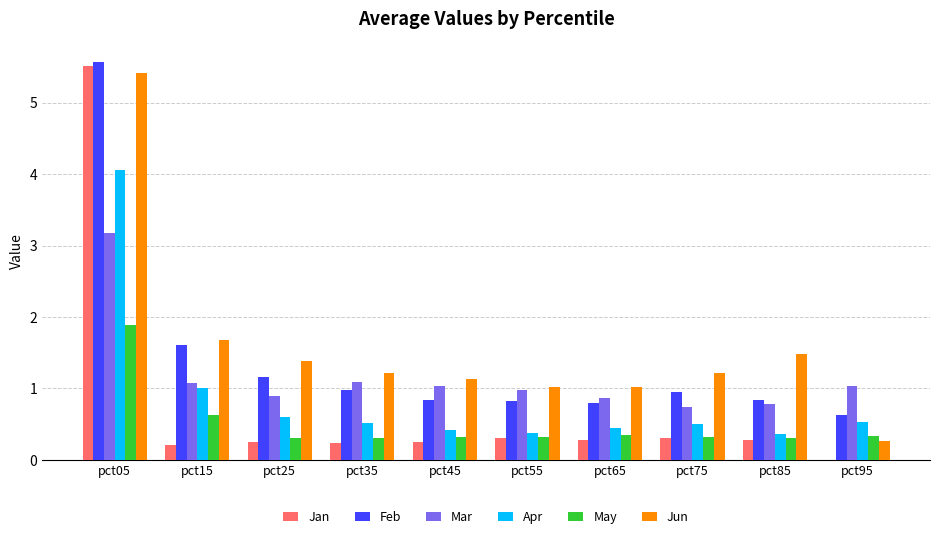

What is the highest value of the Apr series?

4.1